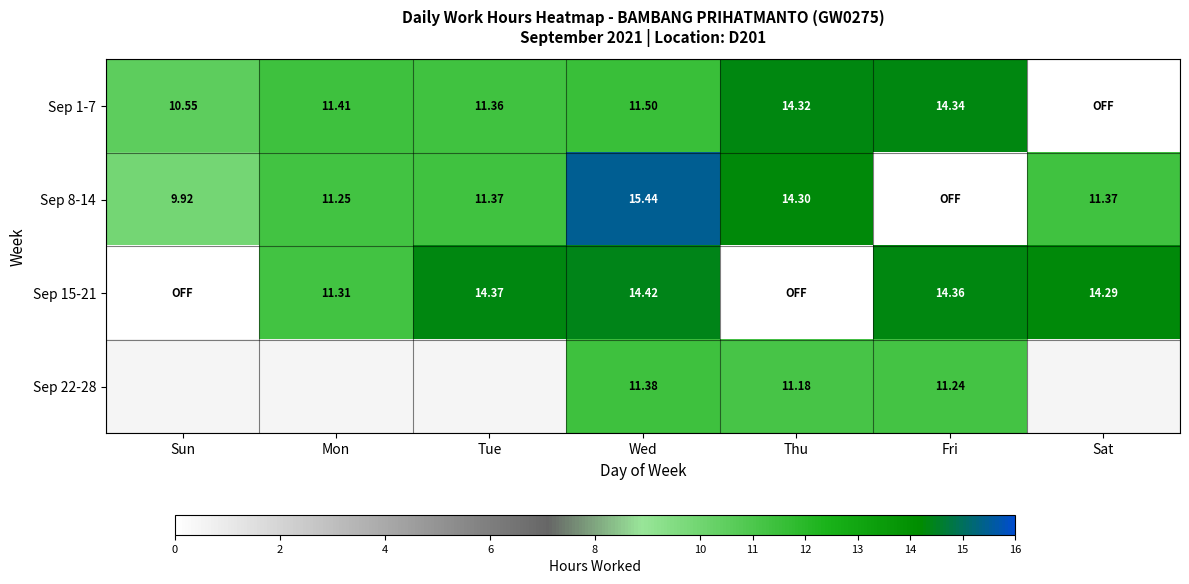

Between Thu and Fri, which is larger?

Fri